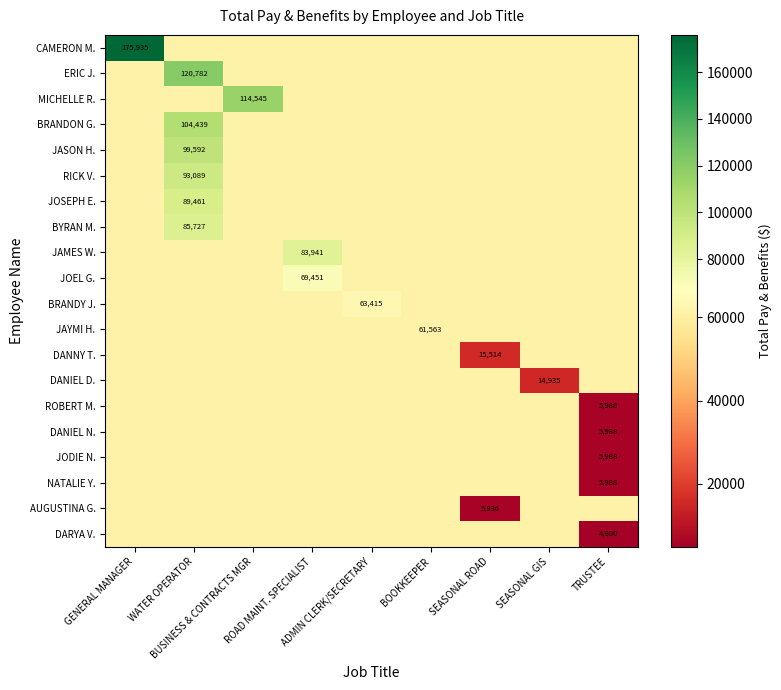

Between ROAD MAINT. SPECIALIST and BOOKKEEPER, which is larger?

ROAD MAINT. SPECIALIST